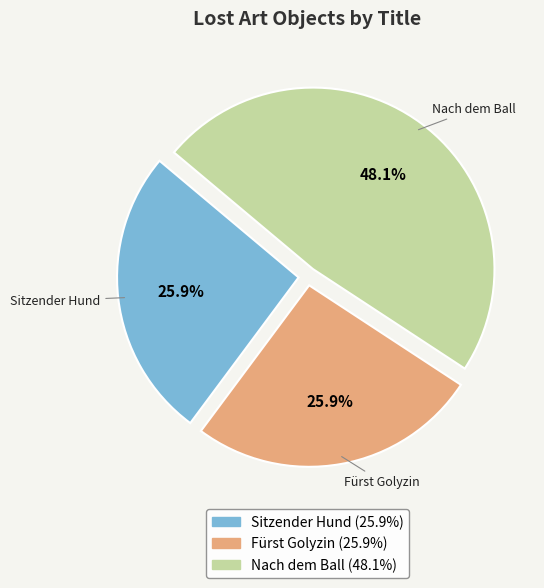

To the nearest percent, what is the difference between the largest and smallest slice percentages?

22%